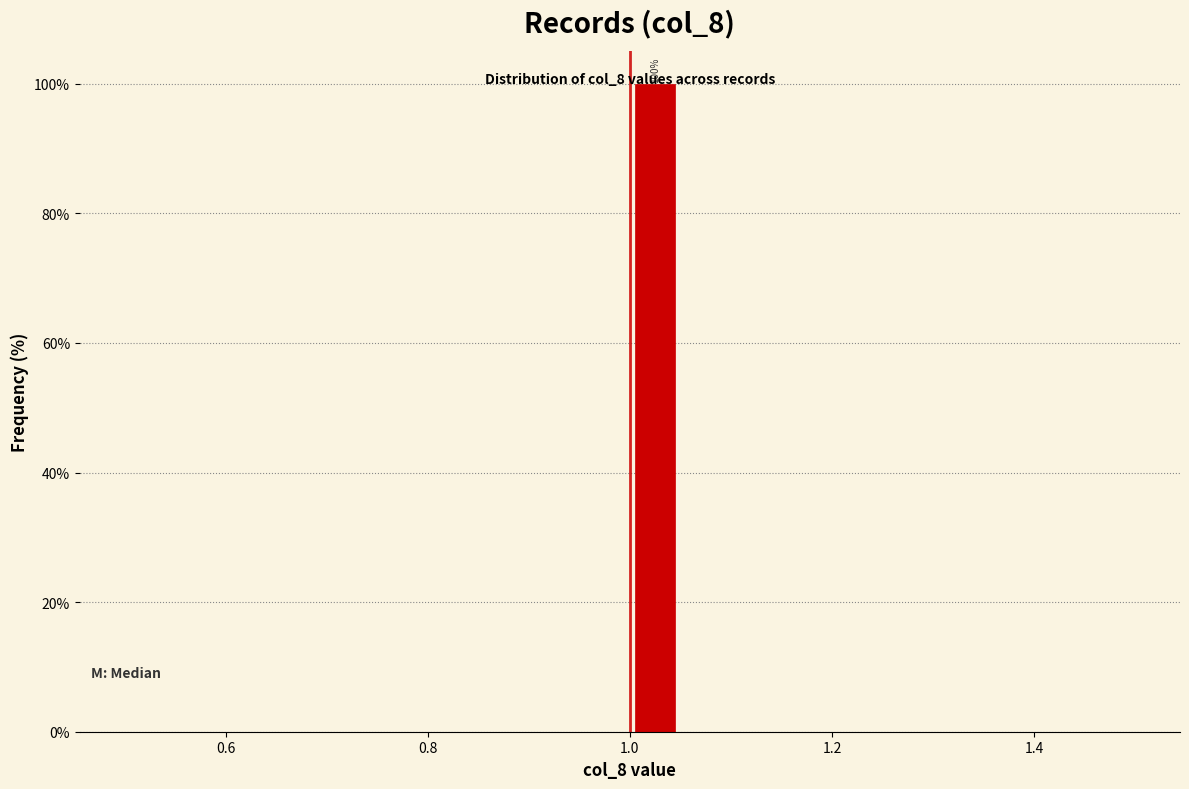

Around what value on the x-axis is the tallest bar? Give the approximate position of its centre, as read against the axis.

1.02